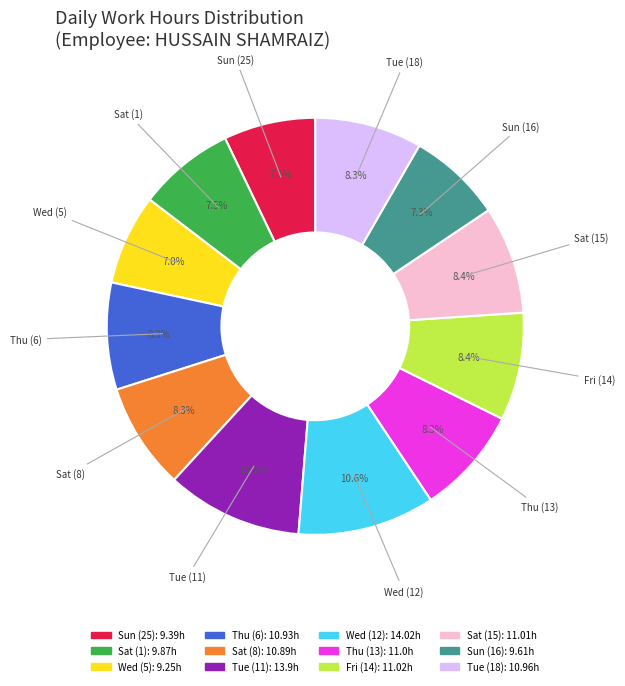

Which category has the biggest portion of the pie?

Wed (12)